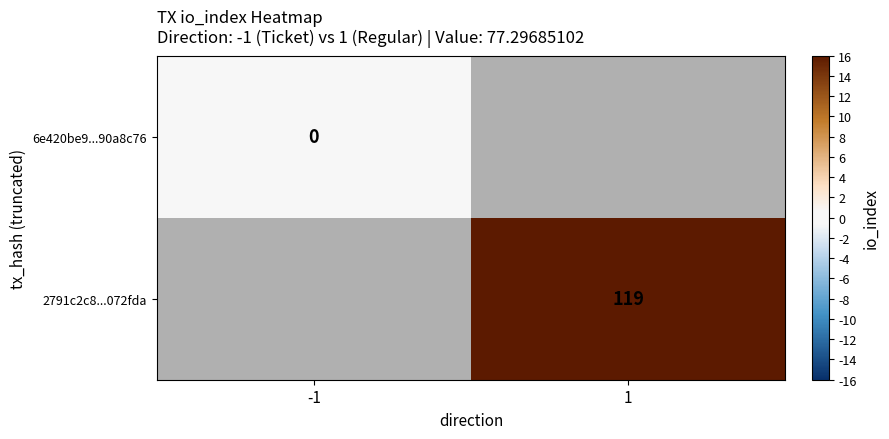

At how many categories does at least one series exceed 0?

1